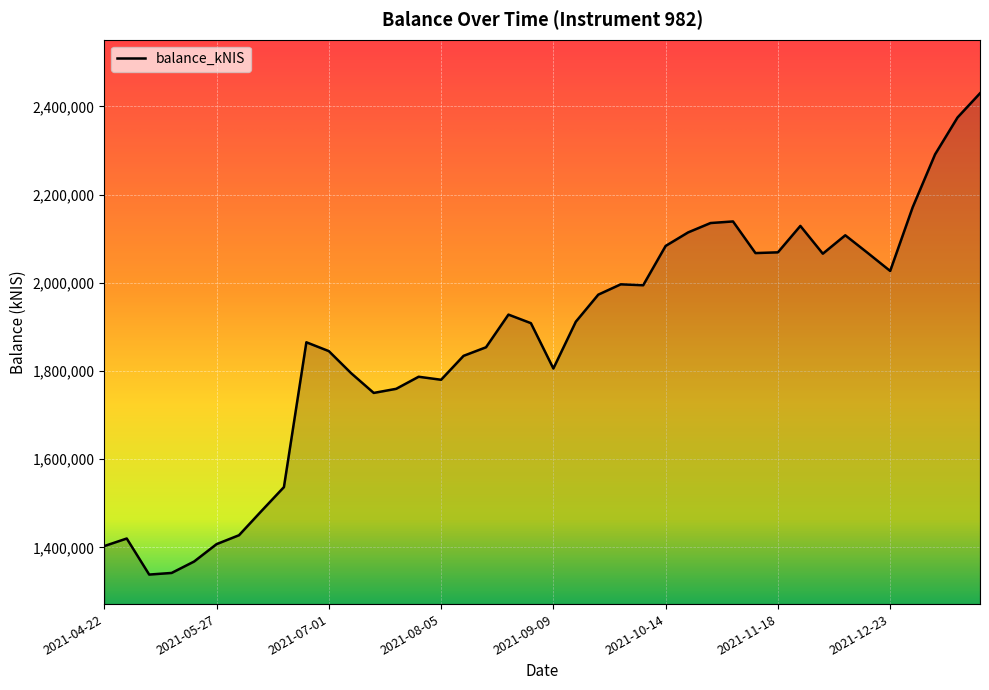

What is the minimum value shown in the chart?

1338398.9